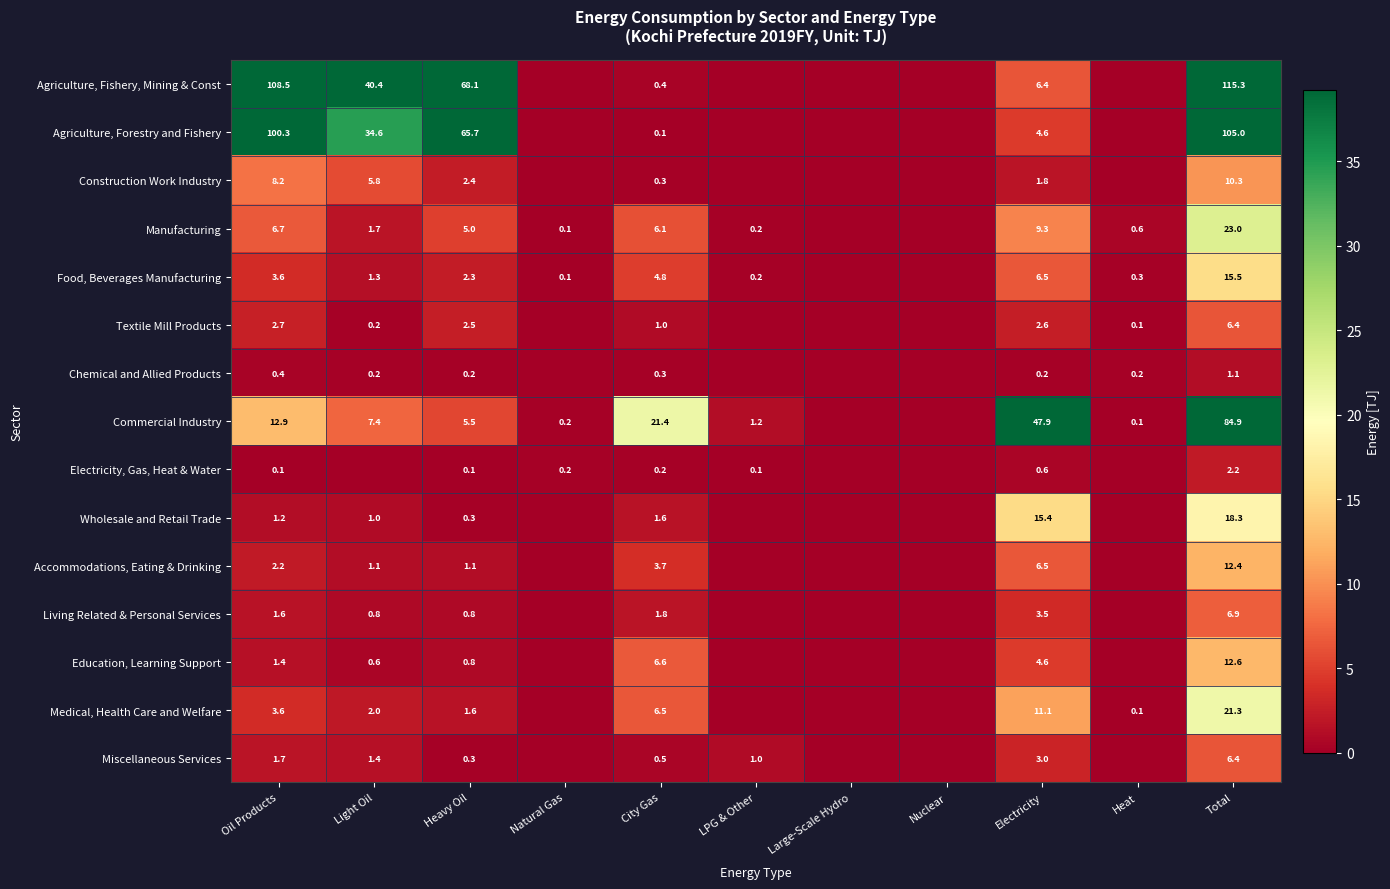

What is the sum of the Accommodations, Eating & Drinking values at City Gas and Light Oil?

4.8